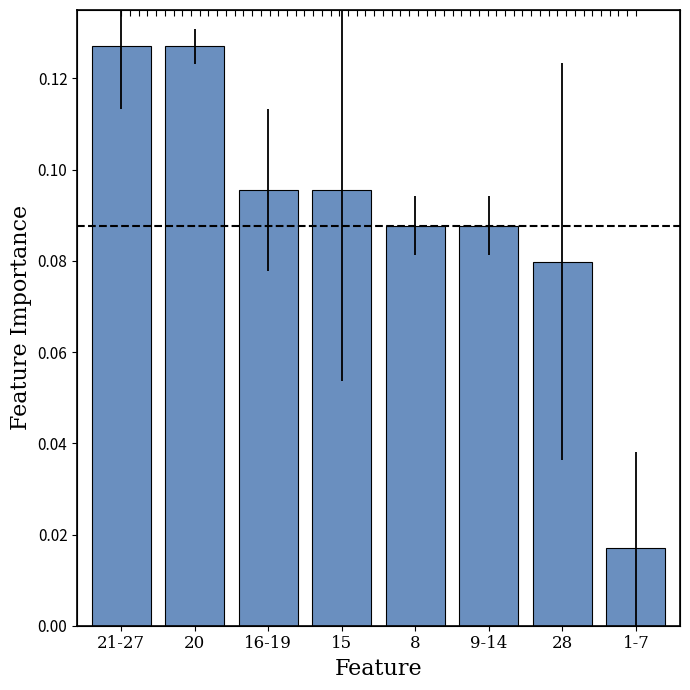

Reading right to left, transcribe all the data shown in this chart.

1-7=0.0	28=0.1	9-14=0.1	8=0.1	15=0.1	16-19=0.1	20=0.1	21-27=0.1